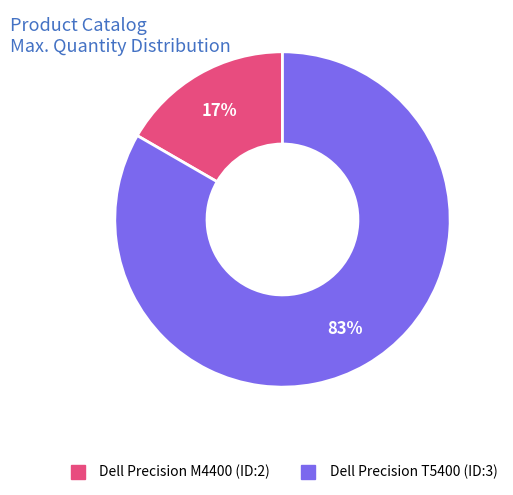

What is the ratio of the value at Dell Precision M4400 (ID:2) to the value at Dell Precision T5400 (ID:3)?

0.2